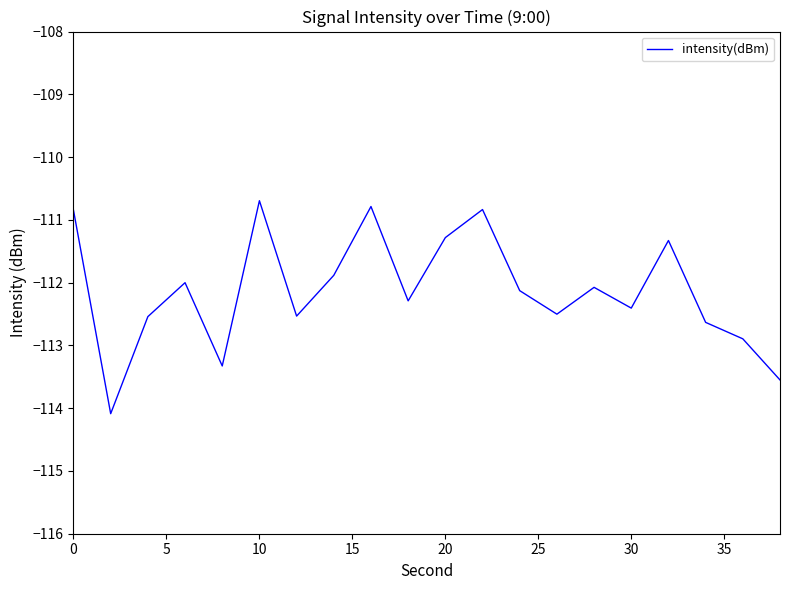

Does the chart have visible grid lines?

No